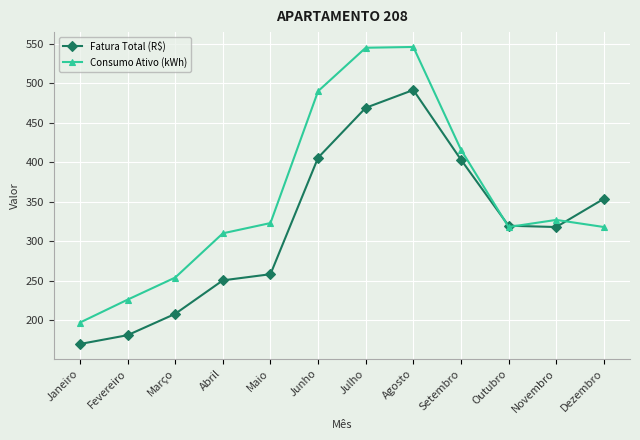

List the series in order of their peak value, highest first.

Consumo Ativo (kWh), Fatura Total (R$)